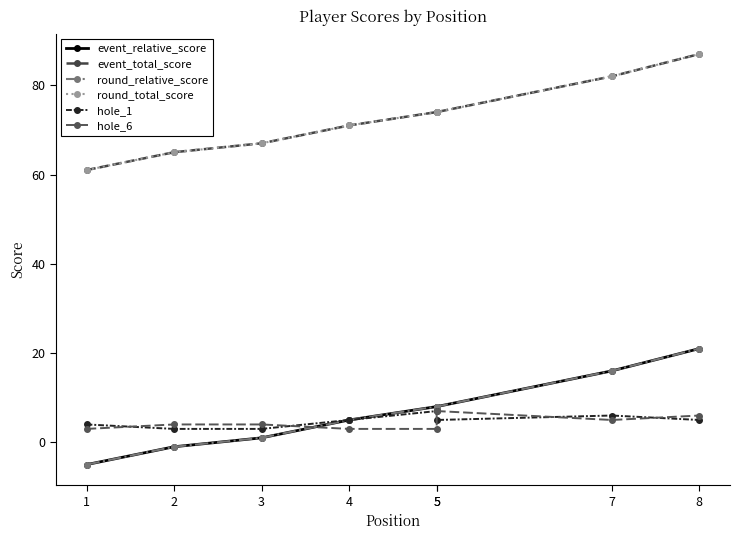

What is the difference between the maximum and minimum values in the hole_6 series?

4